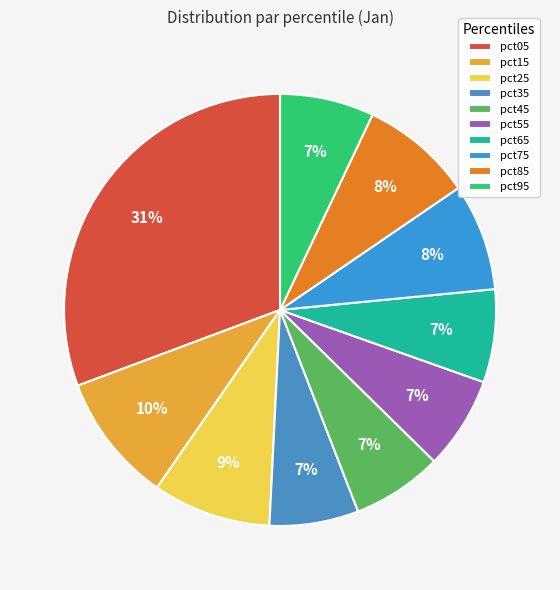

The pct85 slice represents 8% of the pie. True or false?

True